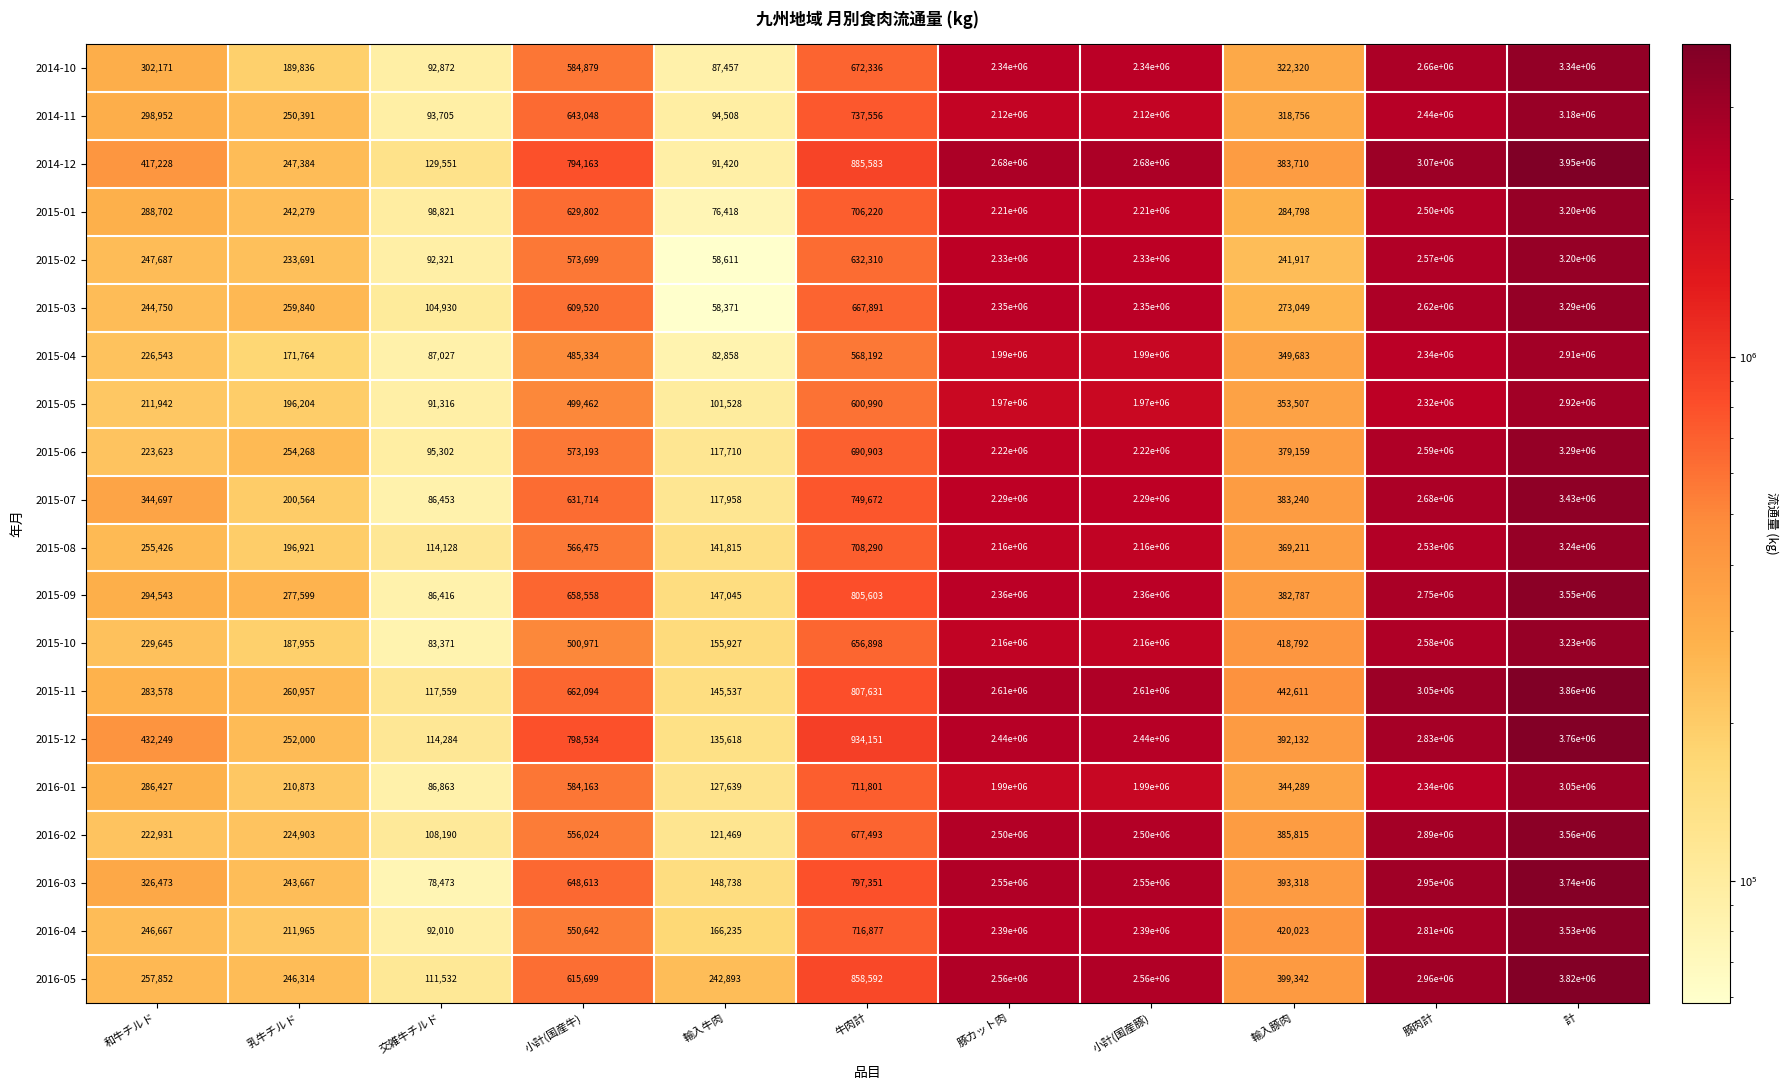

True or false: 2014-10 has a value of 1051993 at 豚肉計.

False